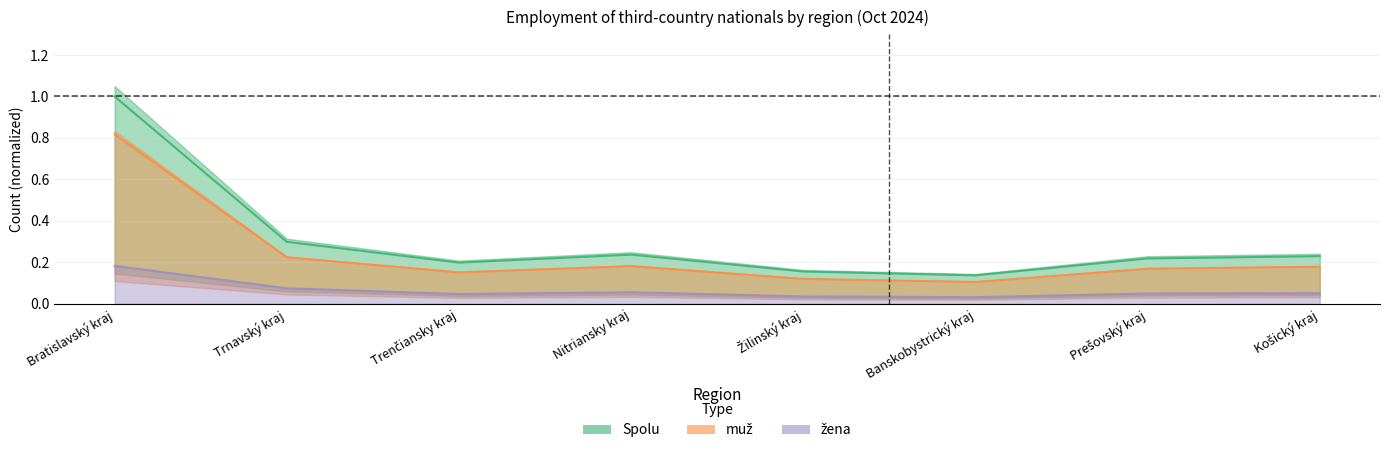

List the series in order of their peak value, highest first.

Spolu, muž, žena